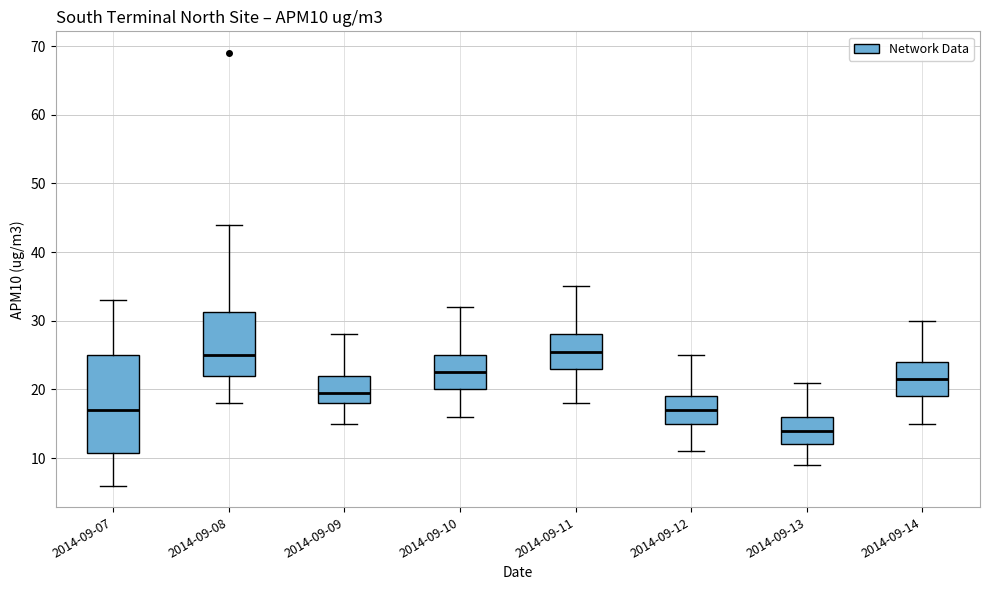

Reading left to right, transcribe this box plot: for each box, give where its median line is, the range the box spans, and where its two whiskers end, as read against the y-axis. The values are not printed on the chart, so give them approximately, as read against the axis.

2014-09-07: median 17, box 11 to 25, whiskers 6 to 33
2014-09-08: median 25, box 22 to 31, whiskers 18 to 44
2014-09-09: median 20, box 18 to 22, whiskers 15 to 28
2014-09-10: median 23, box 20 to 25, whiskers 16 to 32
2014-09-11: median 26, box 23 to 28, whiskers 18 to 35
2014-09-12: median 17, box 15 to 19, whiskers 11 to 25
2014-09-13: median 14, box 12 to 16, whiskers 9 to 21
2014-09-14: median 22, box 19 to 24, whiskers 15 to 30